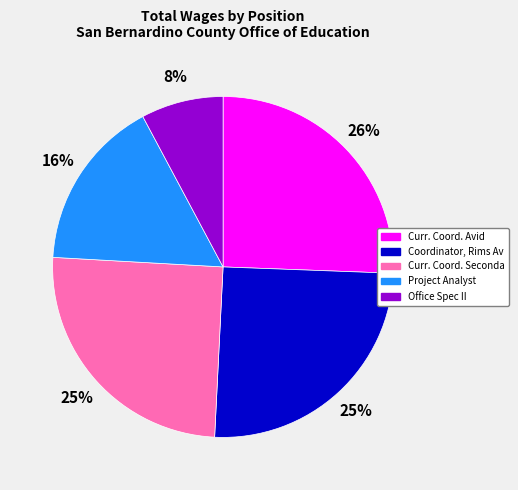

To the nearest percent, what is the average slice percentage?

20%